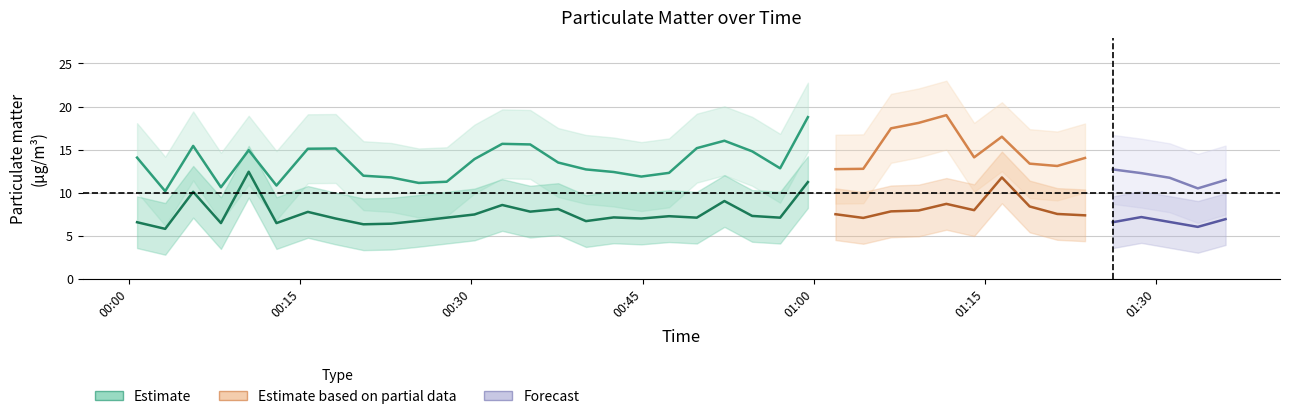

Is it true that SDS_P1_upper equals 38.4 at 24?

False